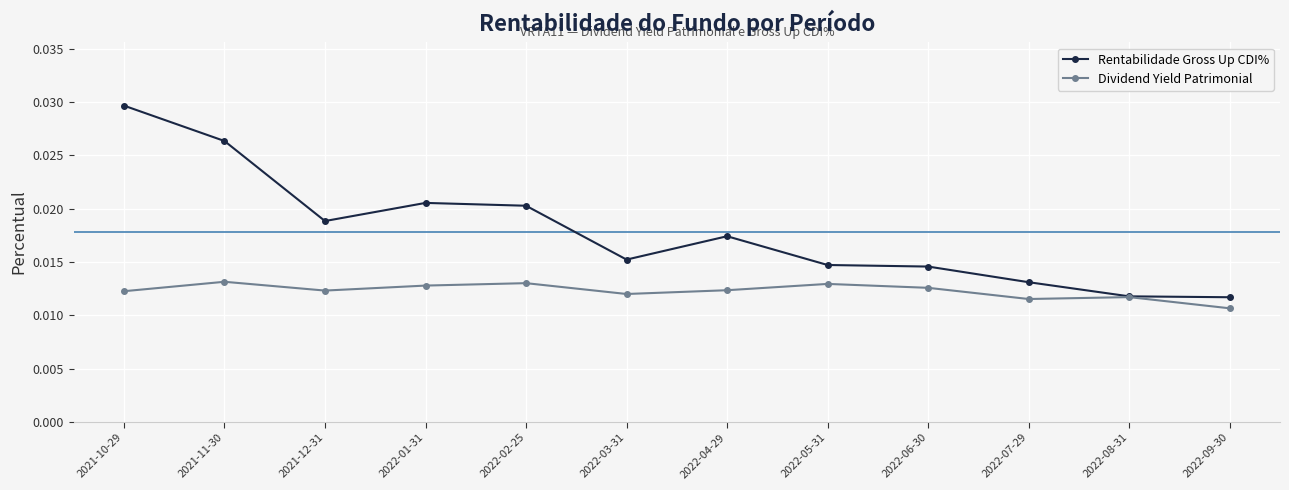

How many Rentabilidade Gross Up CDI% values are between 0 and 1?

12